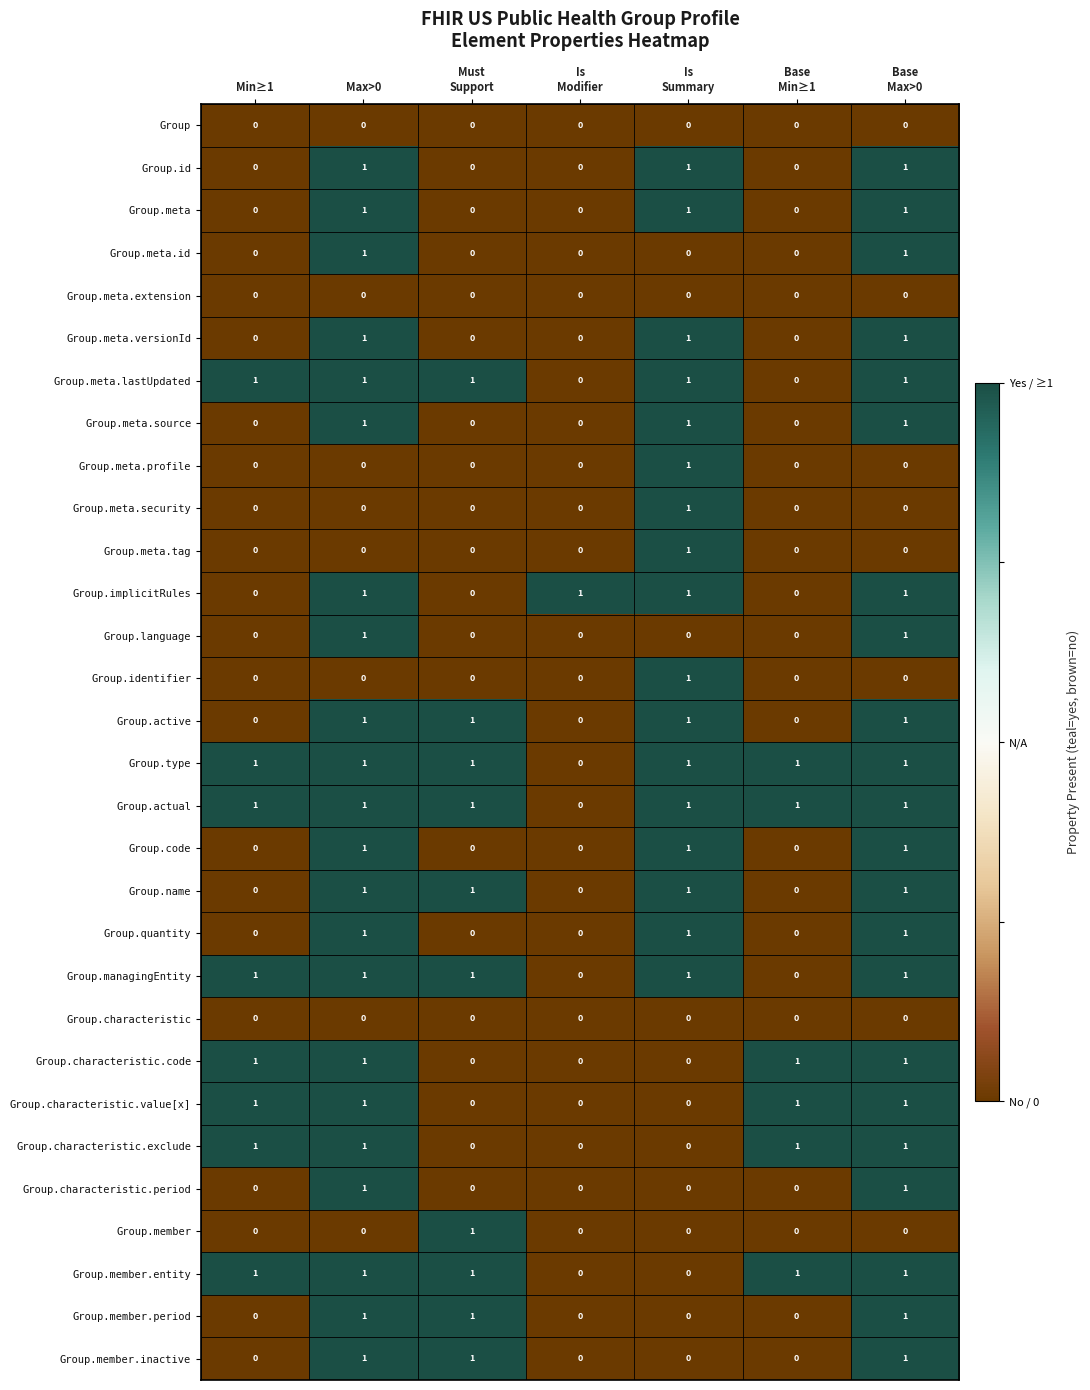

Count the number of data series in this chart.

30